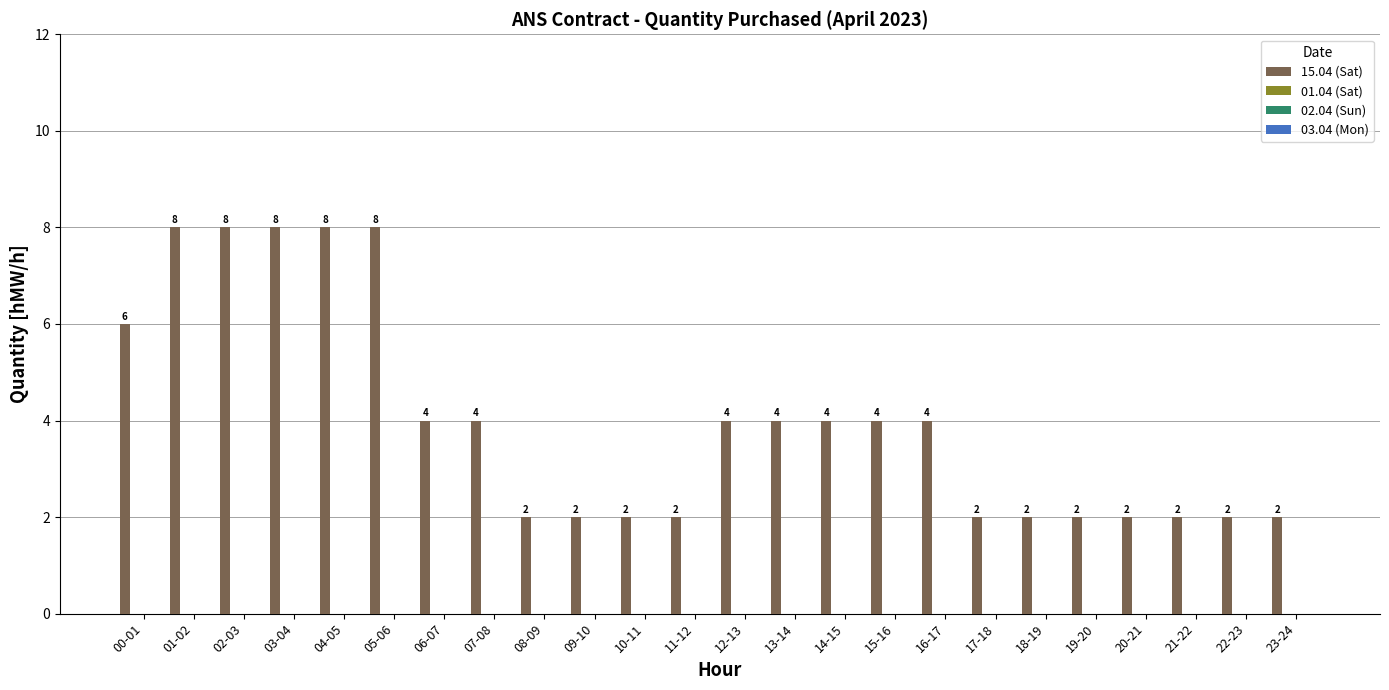

Count the values in the range 2 to 6.

19